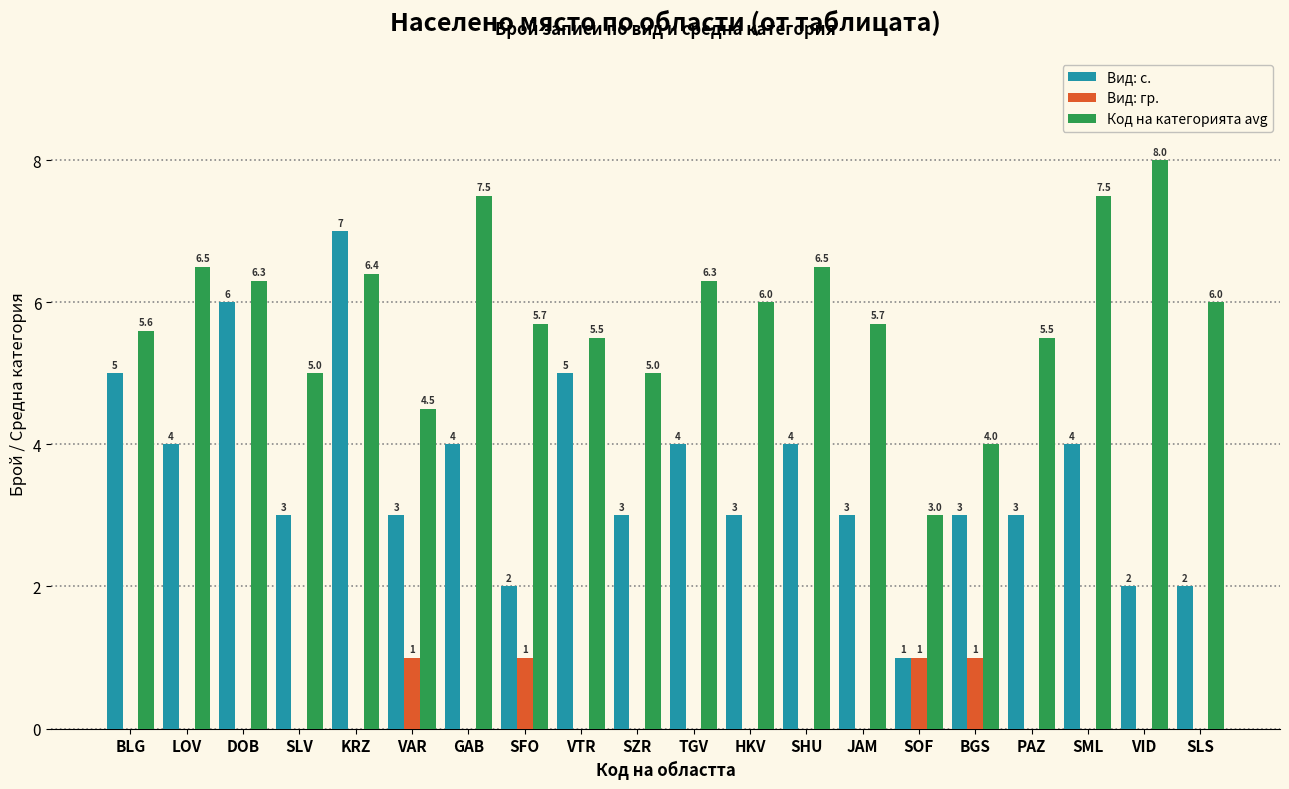

Where does the Вид: с. series first go above 3?

BLG